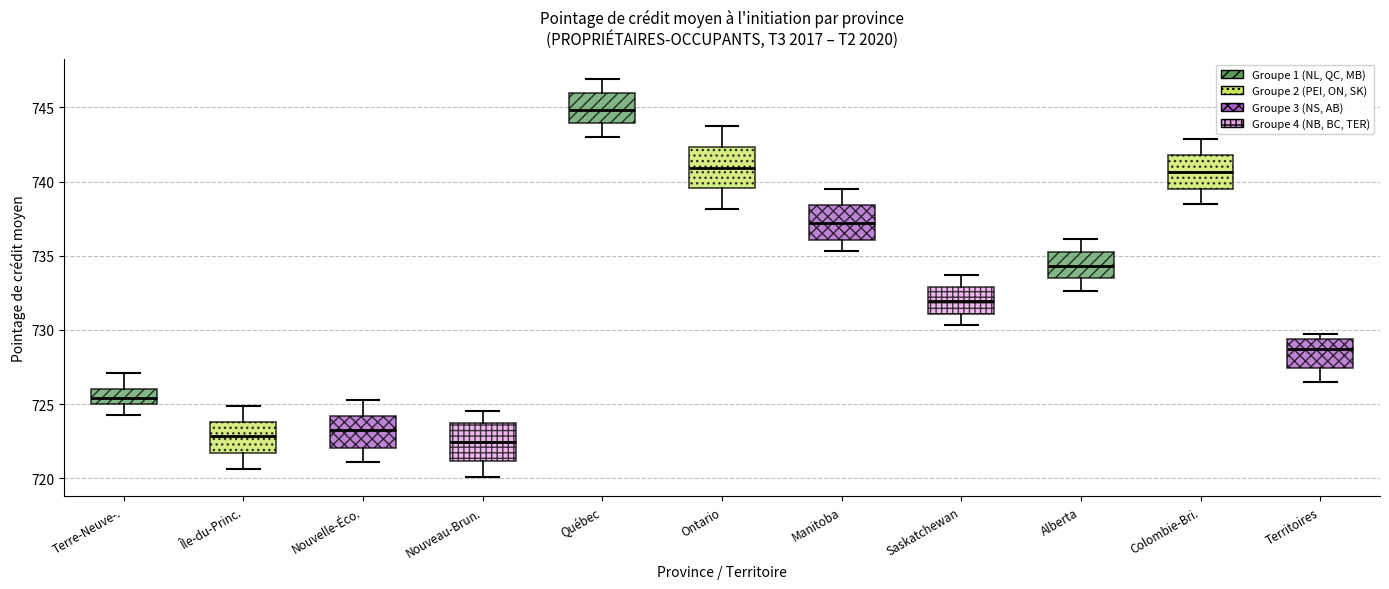

Reading left to right, read every box against the y-axis: the position of its median line, the range the box covers, and the ends of its whiskers. The values are not printed on the chart, so give them approximately, as read against the axis.

Terre-Neuve-.: median 725.5, box 725.0 to 726.0, whiskers 724.5 to 727.0
Île-du-Princ.: median 723.0, box 721.5 to 724.0, whiskers 720.5 to 725.0
Nouvelle-Éco.: median 723.5, box 722.0 to 724.0, whiskers 721.0 to 725.5
Nouveau-Brun.: median 722.5, box 721.0 to 723.5, whiskers 720.0 to 724.5
Québec: median 745.0, box 744.0 to 746.0, whiskers 743.0 to 747.0
Ontario: median 741.0, box 739.5 to 742.5, whiskers 738.0 to 743.5
Manitoba: median 737.0, box 736.0 to 738.5, whiskers 735.5 to 739.5
Saskatchewan: median 732.0, box 731.0 to 733.0, whiskers 730.5 to 733.5
Alberta: median 734.5, box 733.5 to 735.0, whiskers 732.5 to 736.0
Colombie-Bri.: median 740.5, box 739.5 to 742.0, whiskers 738.5 to 743.0
Territoires: median 728.5, box 727.5 to 729.5, whiskers 726.5 to 729.5 (just above the box's upper edge)